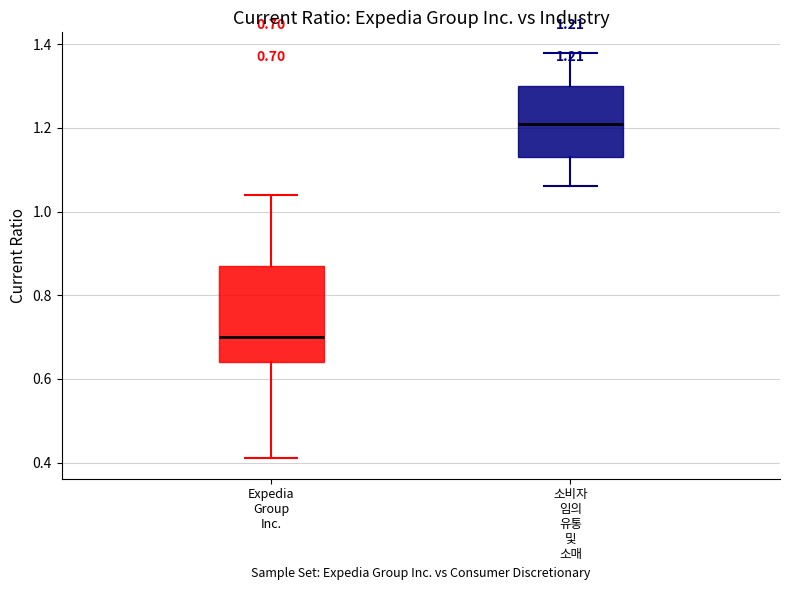

Which box is the tallest, from its lower edge to its upper edge?

Expedia Group Inc.